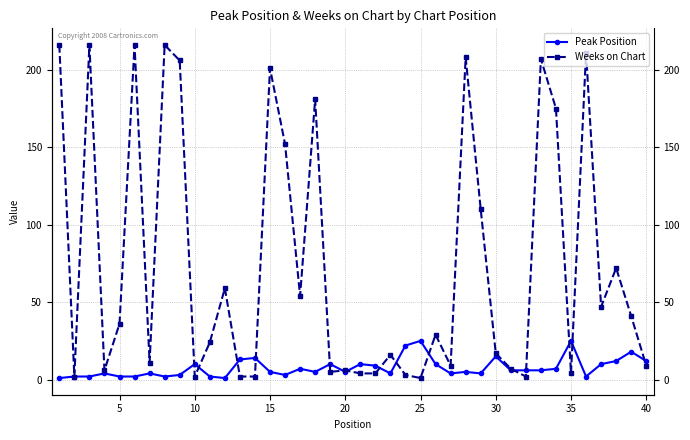

What is the maximum value for Weeks on Chart?

216